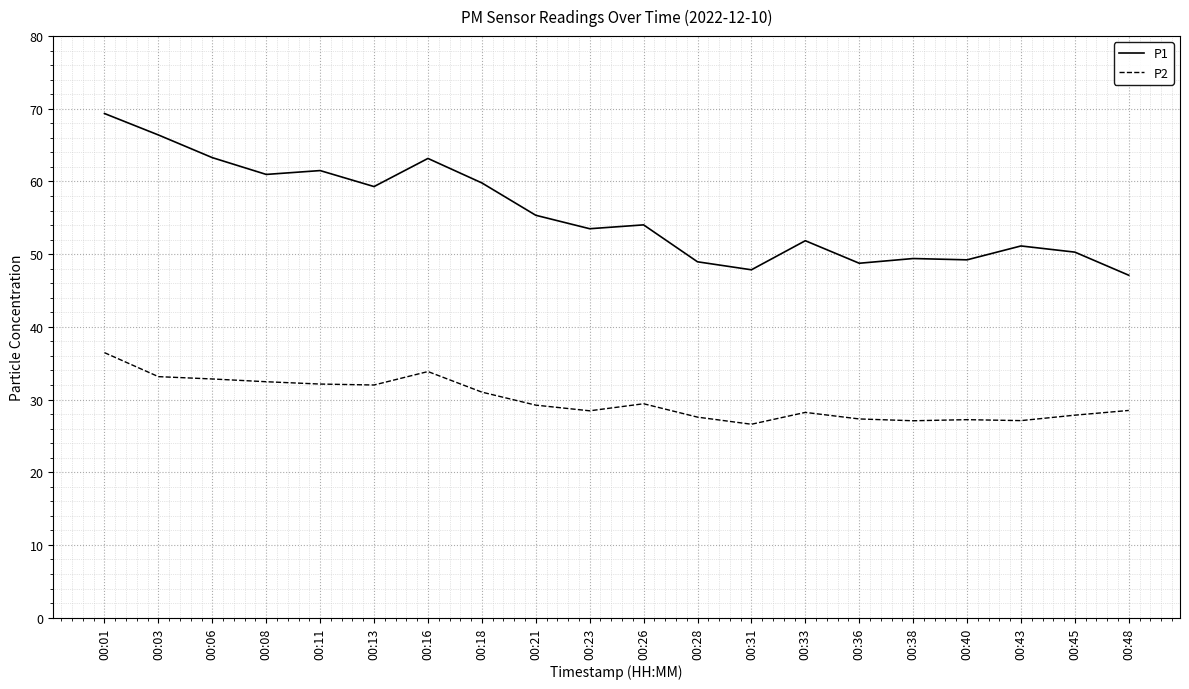

In P2, how many points are lower than both neighbors (excluding endpoints)?

5